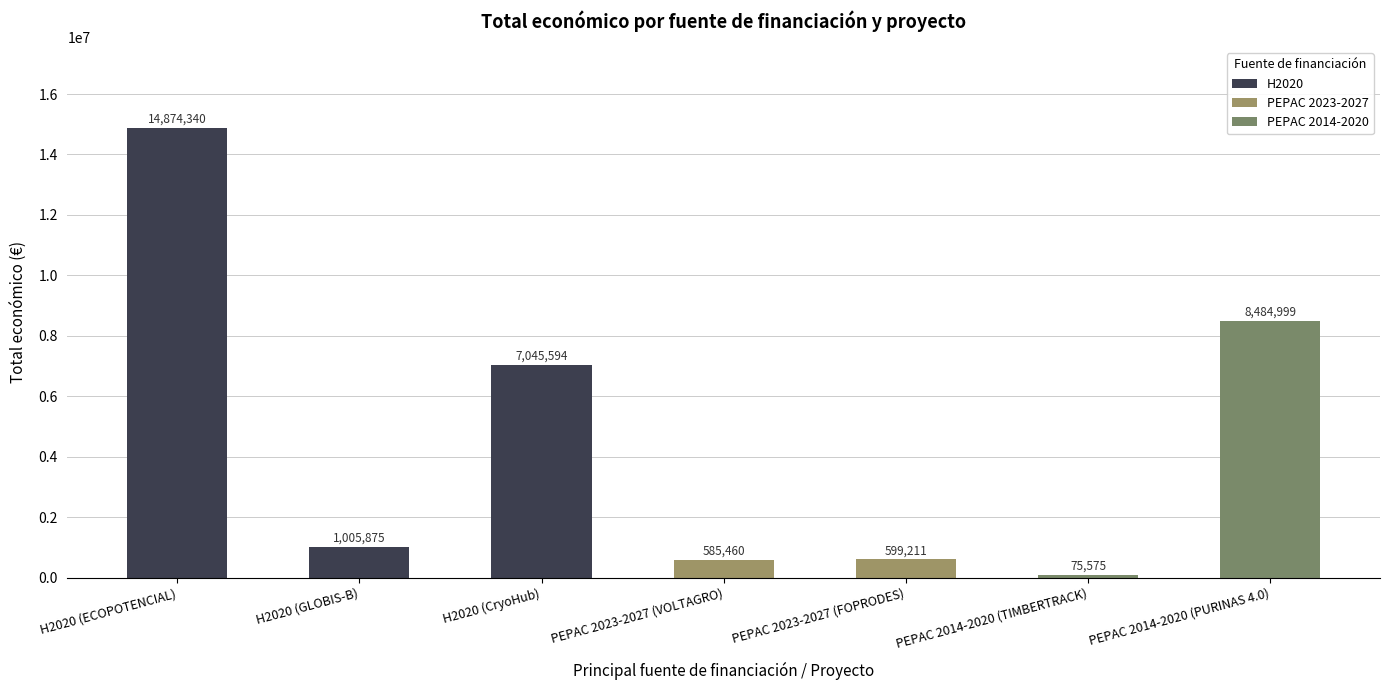

What is the label of the 3rd bar from the left?

H2020 (CryoHub)